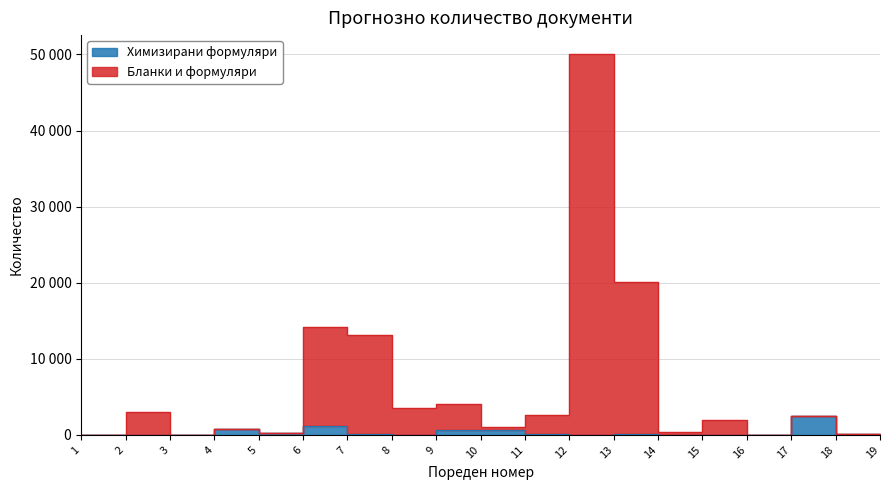

Is this an area chart (filled region under the line)?

No